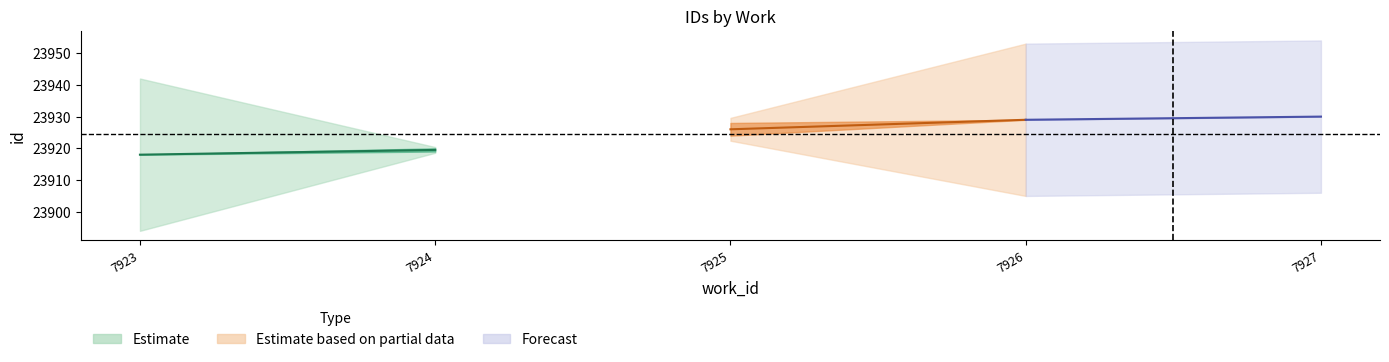

At which label is work_id closest to 7925?

7925